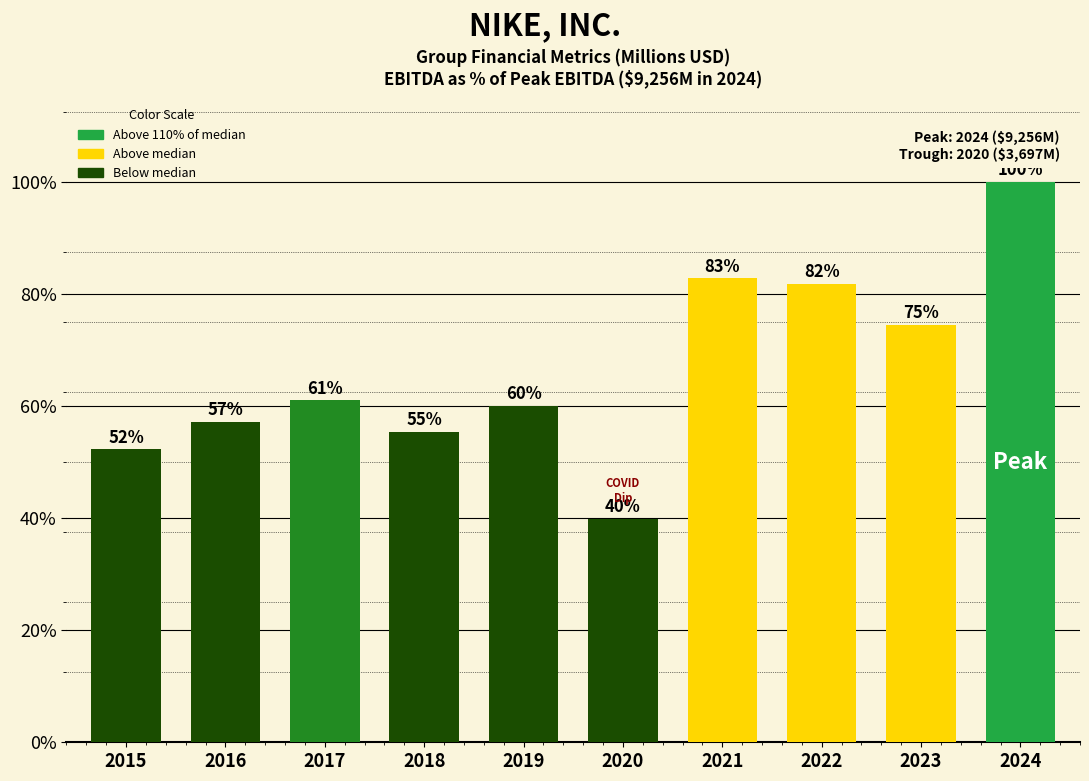

The chart shows a value of 60.0 at 2019. True or false?

True